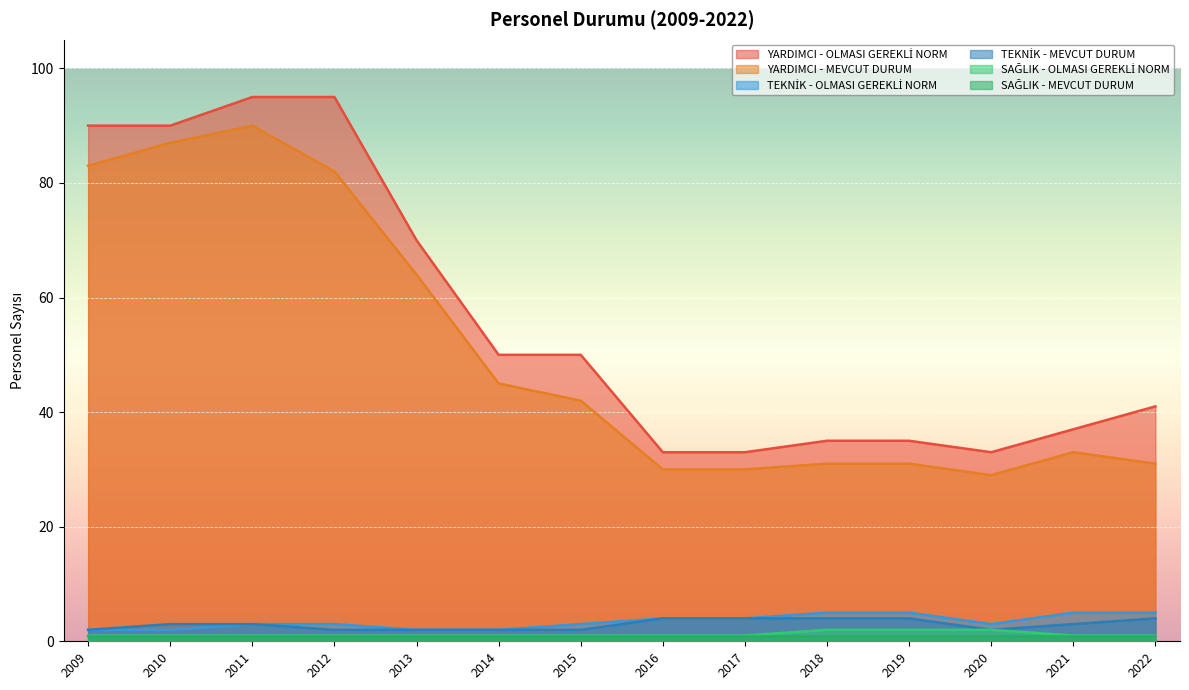

The value of SAĞLIK - OLMASI GEREKLİ NORM at 2014 is 0. True or false?

False